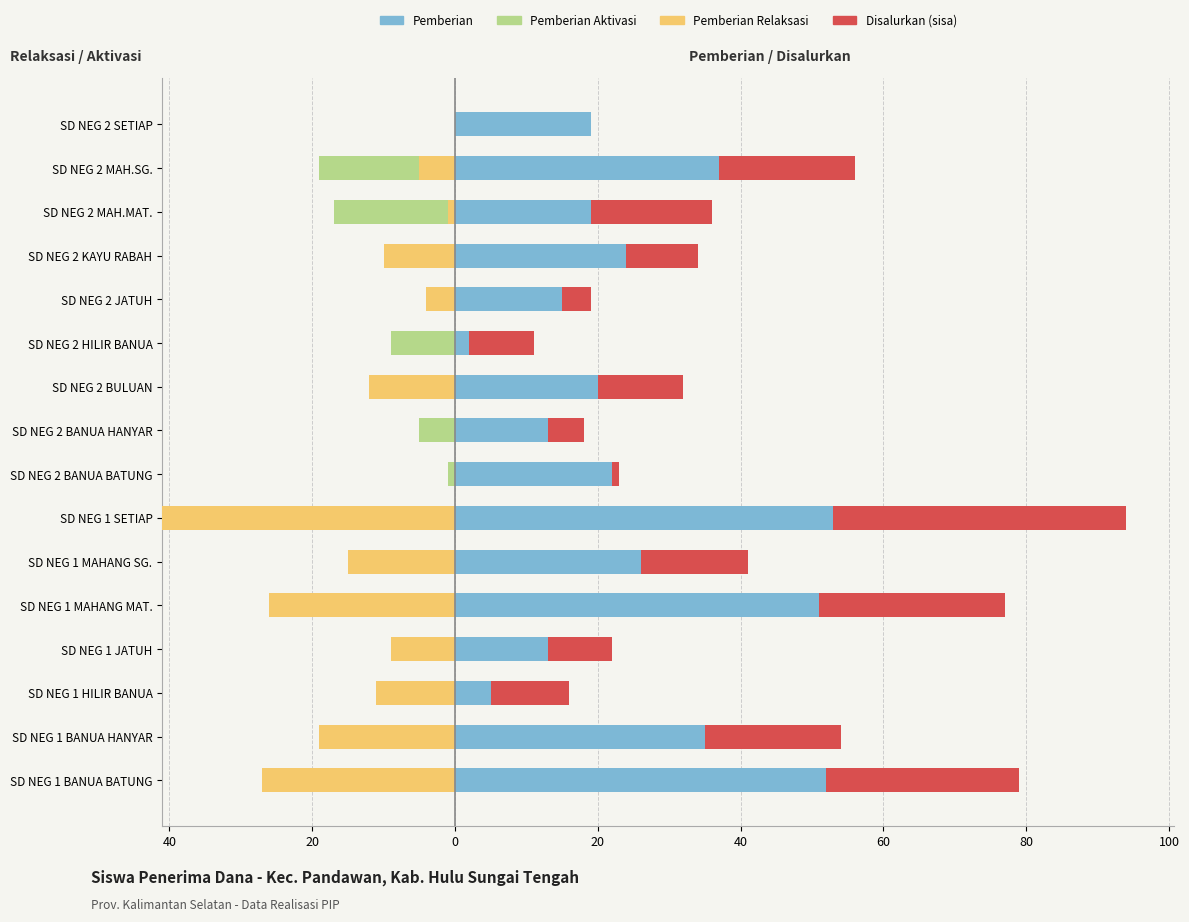

Is it true that Pemberian equals 3 at 20?

False